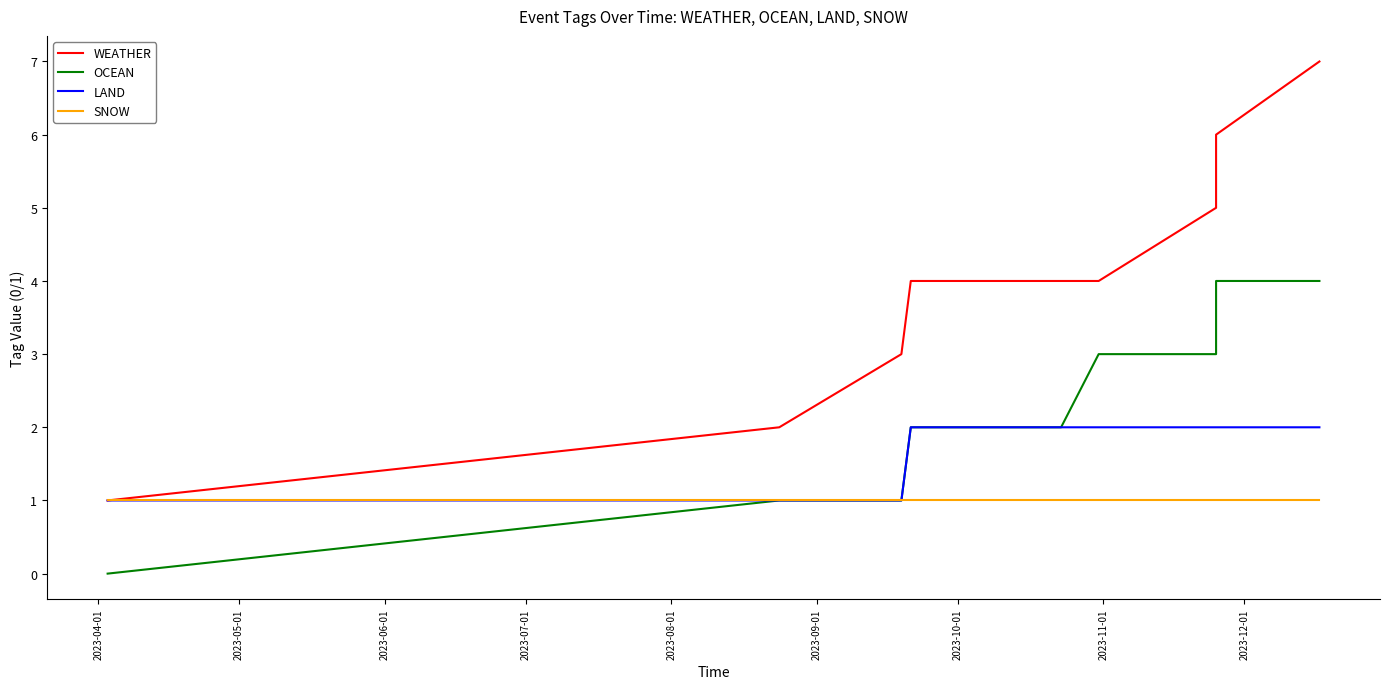

What is the label of the 3rd point from the right?

2023-11-01